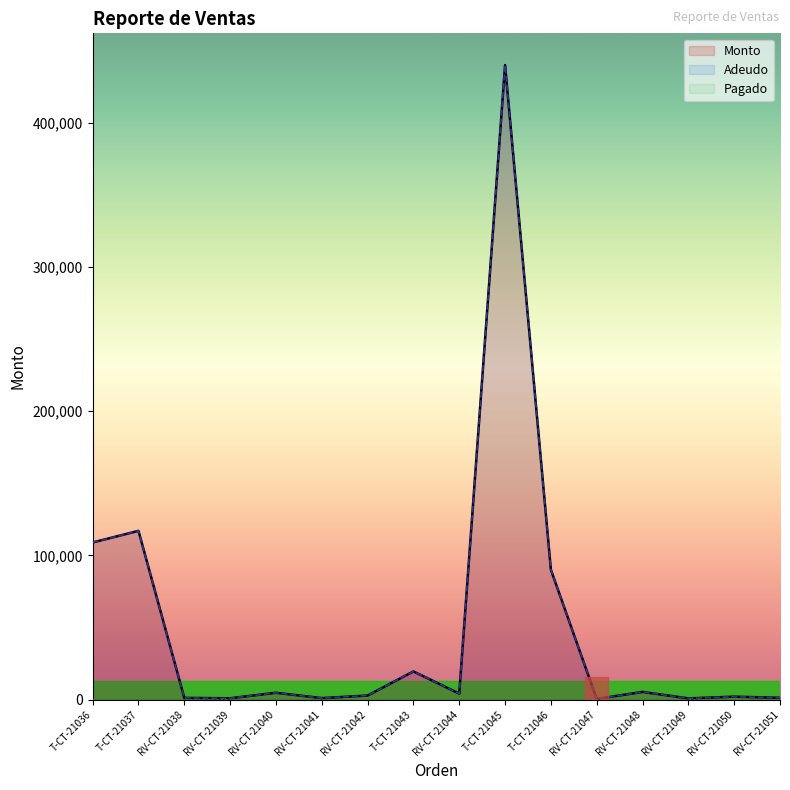

Reading right to left, transcribe all the data shown in this chart.

Monto: 1212	2000	800	5310	400	90000	440000	4150	19500	2784	1000	4720	889	1150	117000	108940
Adeudo: 1212	2000	800	5310	400	90000	440000	4150	19500	2784	1000	4720	889	1150	117000	108940
Pagado: 0	0	0	0	0	0	0	0	0	0	0	0	0	0	0	0